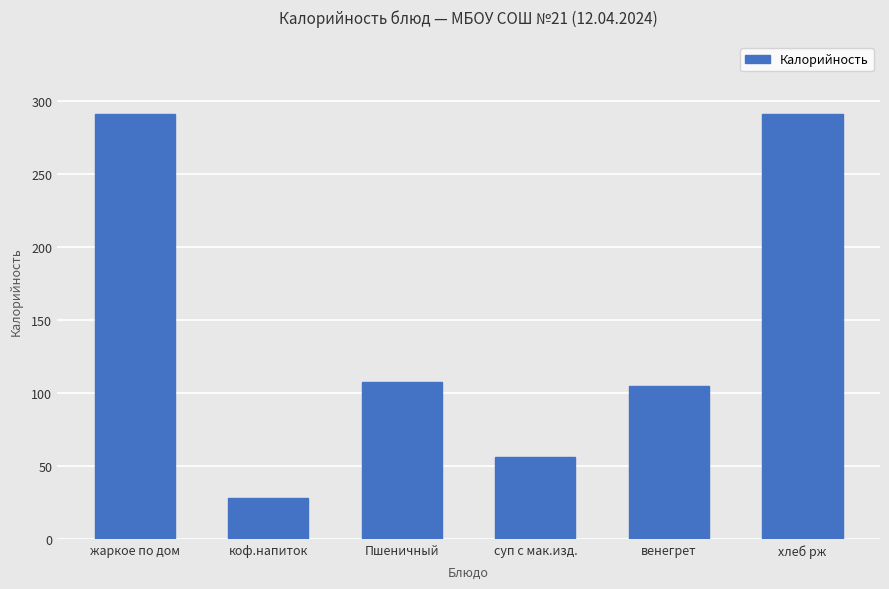

What is the label of the 2nd bar from the right?

венегрет